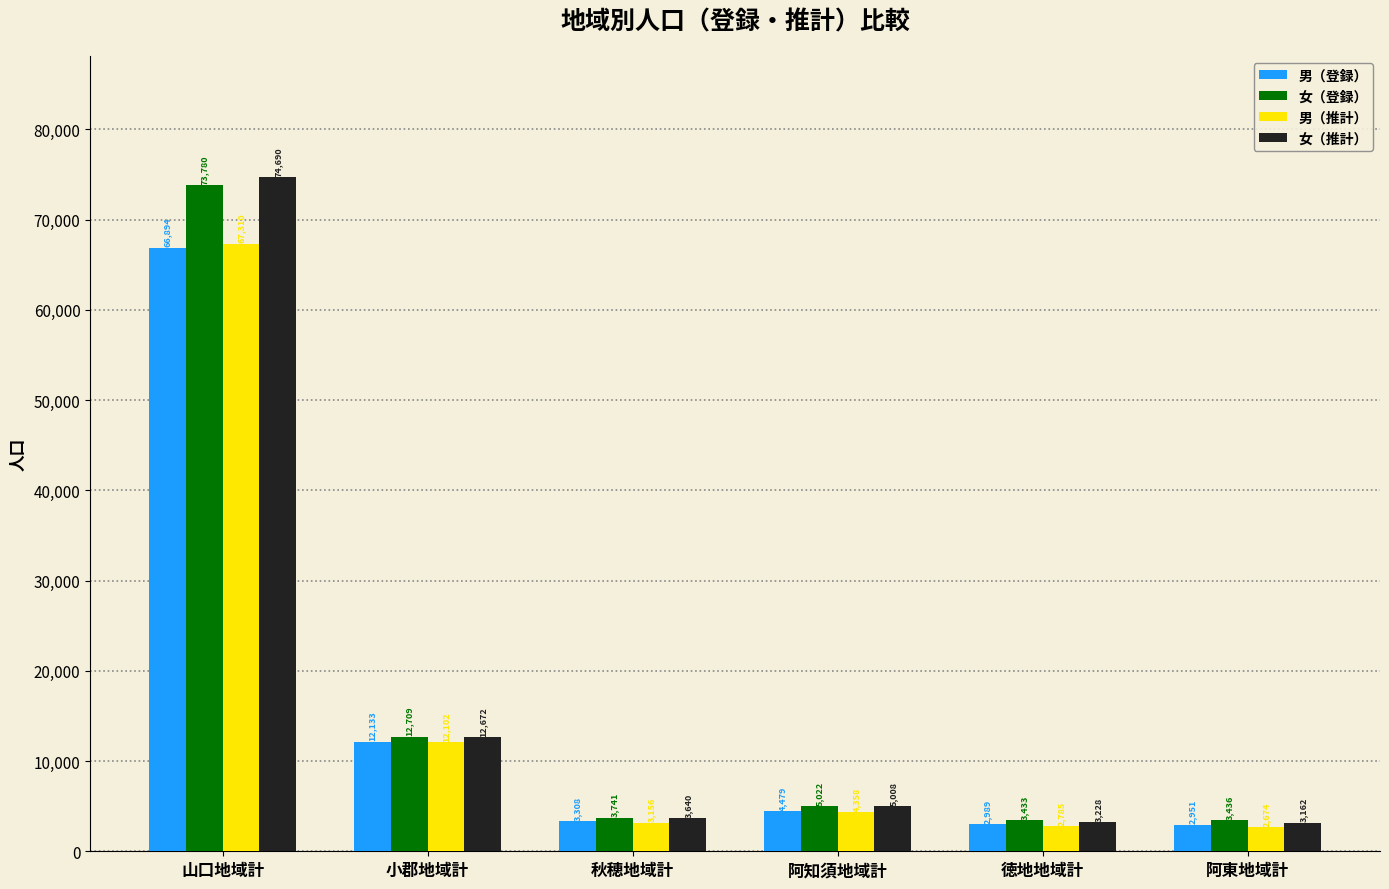

Reading left to right, list all the values displayed in this chart.

男（登録）: 66894	12133	3308	4479	2989	2951
女（登録）: 73780	12709	3741	5022	3433	3436
男（推計）: 67310	12102	3156	4358	2785	2674
女（推計）: 74690	12672	3640	5008	3228	3162